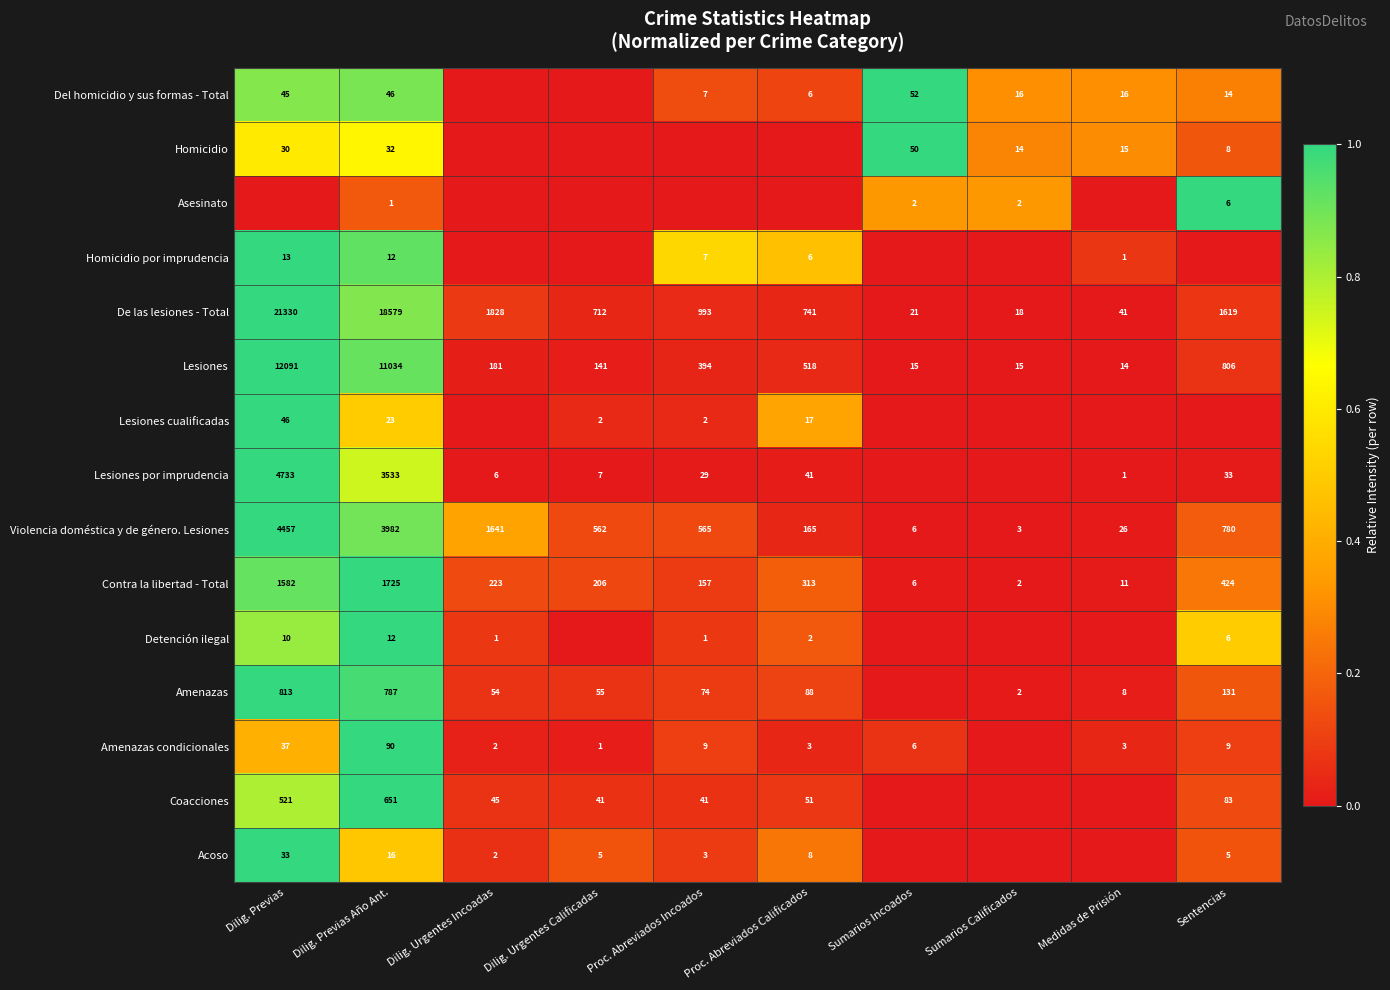

Which category has the highest value in the De las lesiones - Total series?

Dilig. Previas